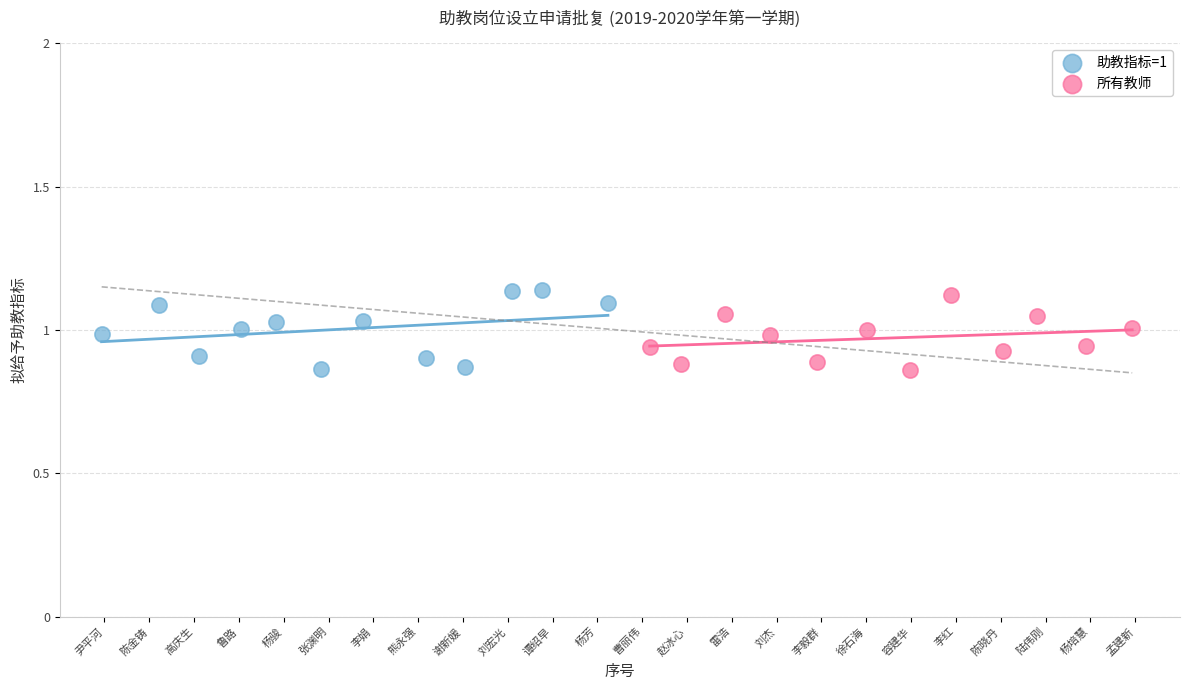

What are all the series names shown in the legend?

助教指标=1, 所有教师